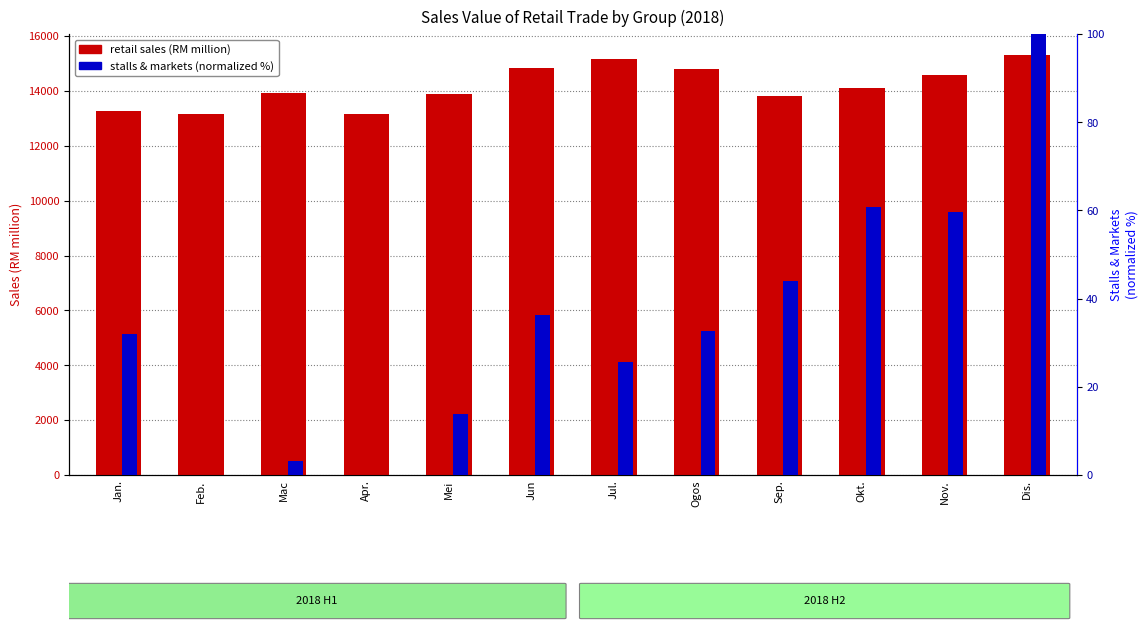

List the labels in order of stalls & markets (normalized) value, largest first.

Dis., Okt., Nov., Sep., Jun, Ogos, Jan., Jul., Mei, Mac, Feb., Apr.